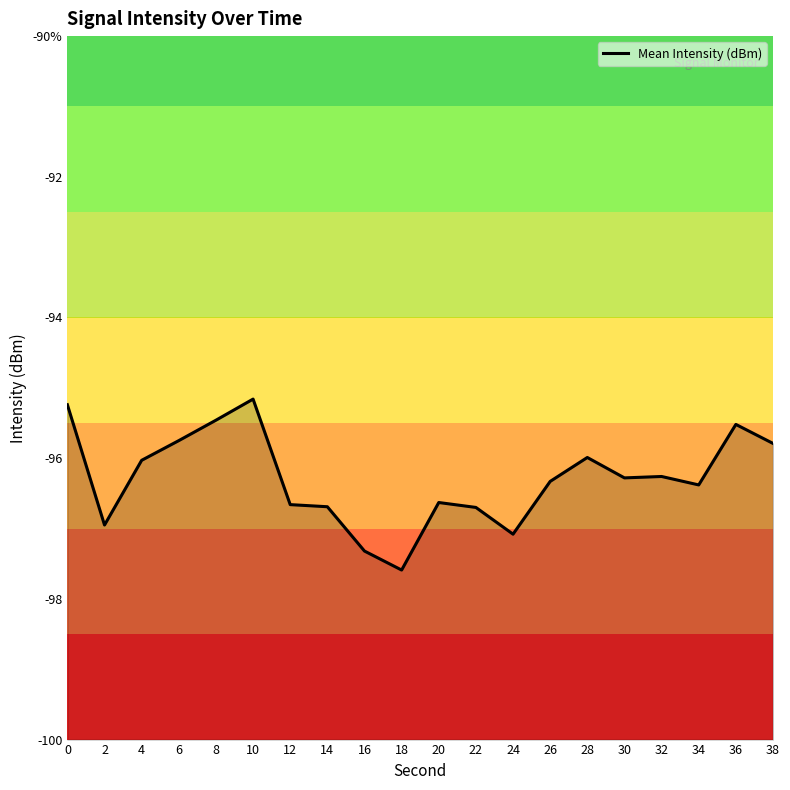

Reading left to right, extract all data points from this chart.

0=-95.2	2=-97.0	4=-96.0	6=-95.8	8=-95.5	10=-95.2	12=-96.7	14=-96.7	16=-97.3	18=-97.6	20=-96.6	22=-96.7	24=-97.1	26=-96.3	28=-96.0	30=-96.3	32=-96.3	34=-96.4	36=-95.5	38=-95.8